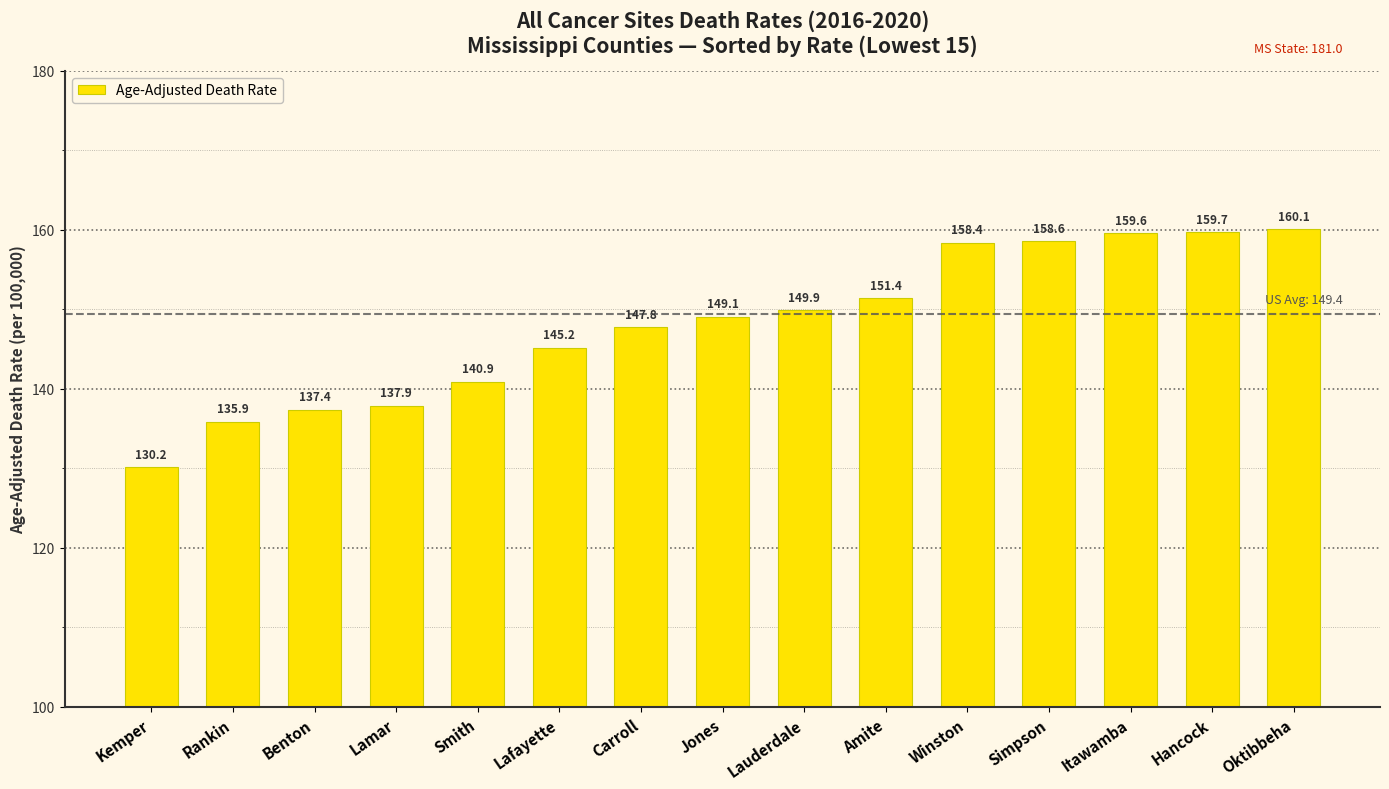

The chart shows a value of 93.3 at Lafayette. True or false?

False